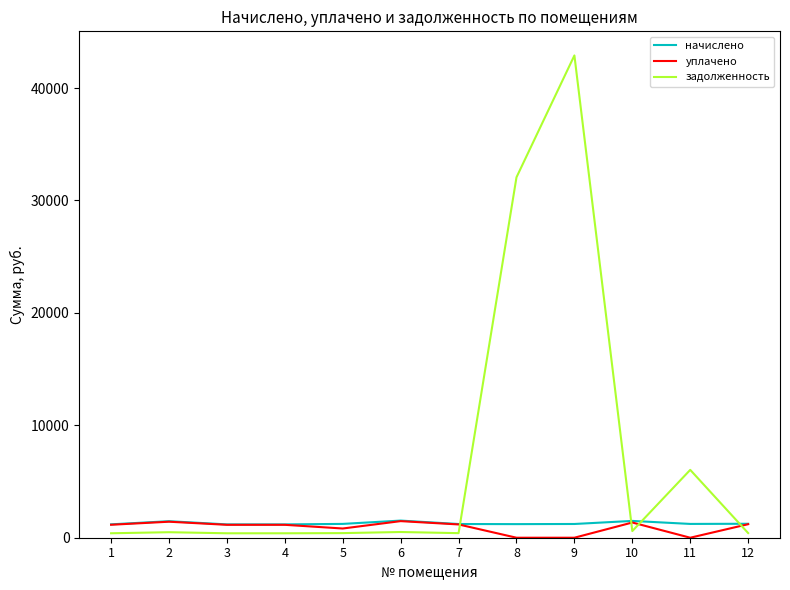

True or false: задолженность and начислено cross at least once.

True